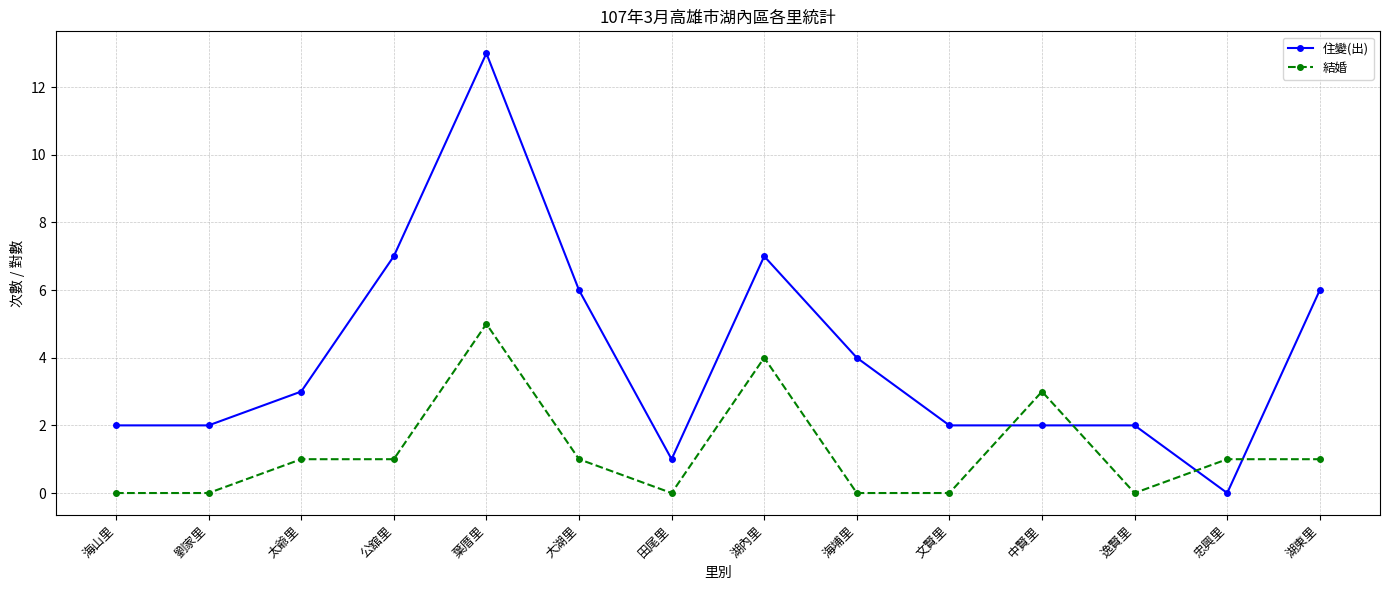

True or false: 住變(出) and 結婚 intersect in this chart.

True